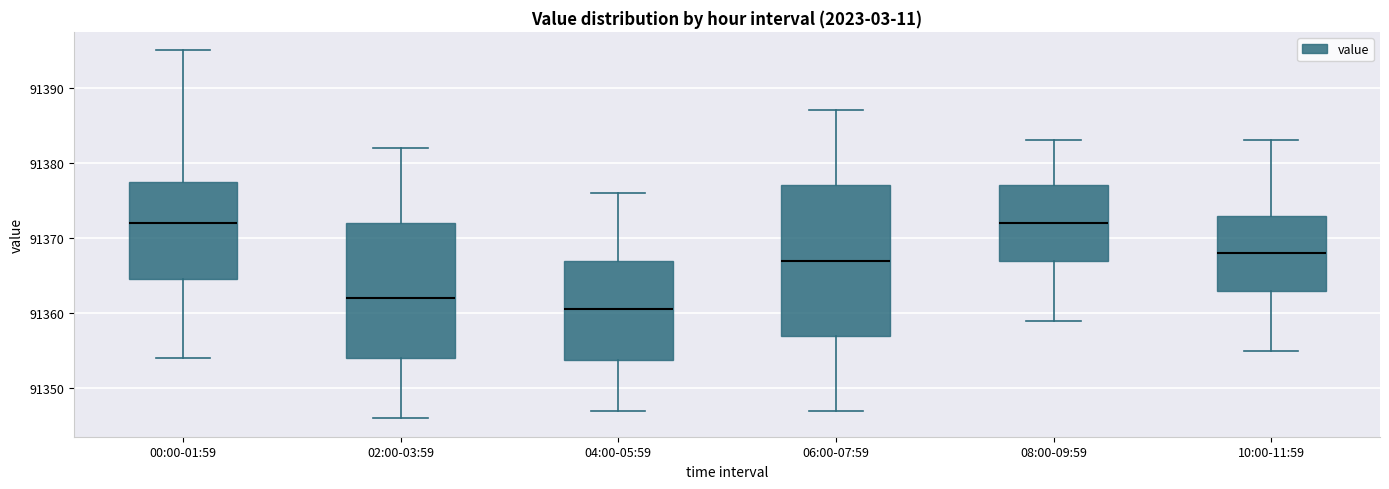

Where does the lower whisker of the box for 06:00-07:59 end on the y-axis? The values are not printed on the chart, so give them approximately, as read against the axis.

91347